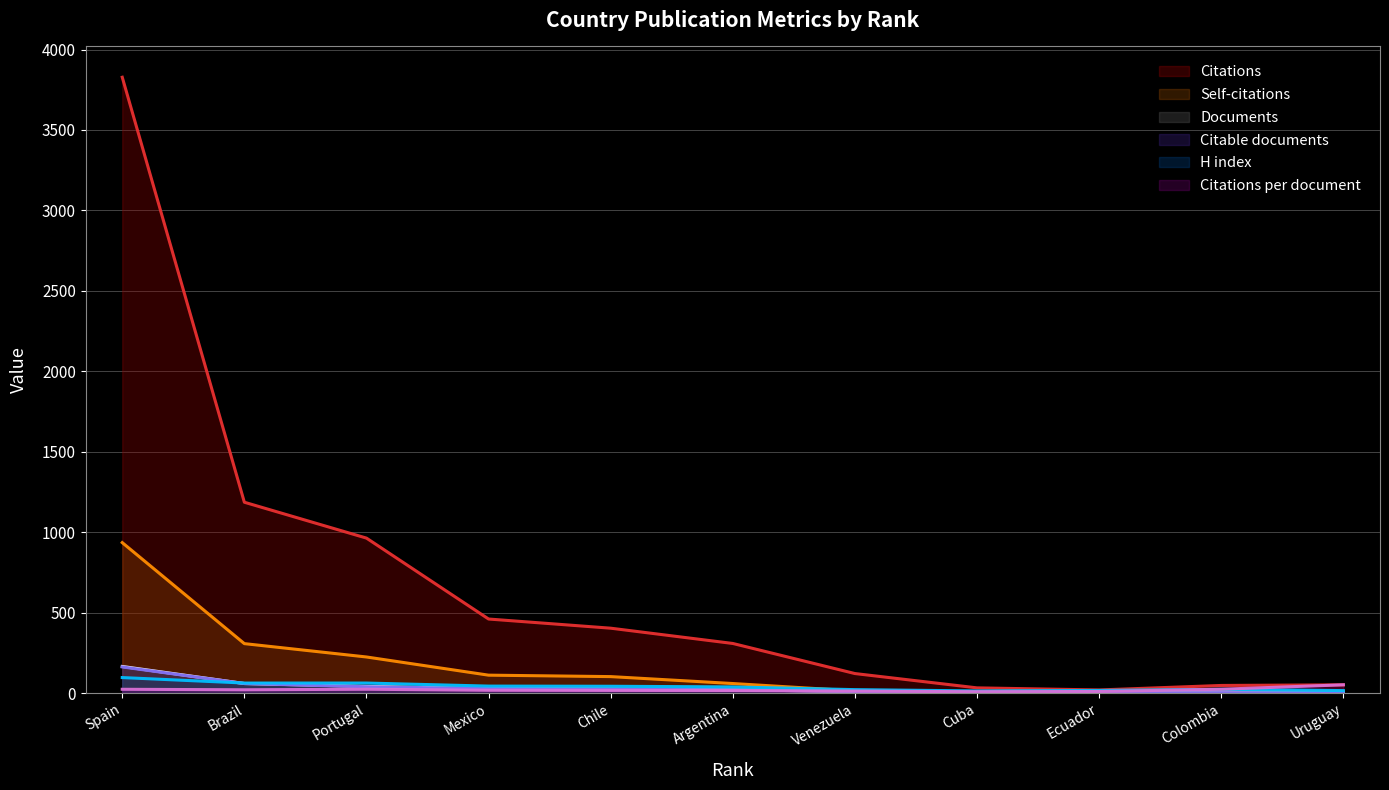

Which series has the largest range (max minus min)?

Citations